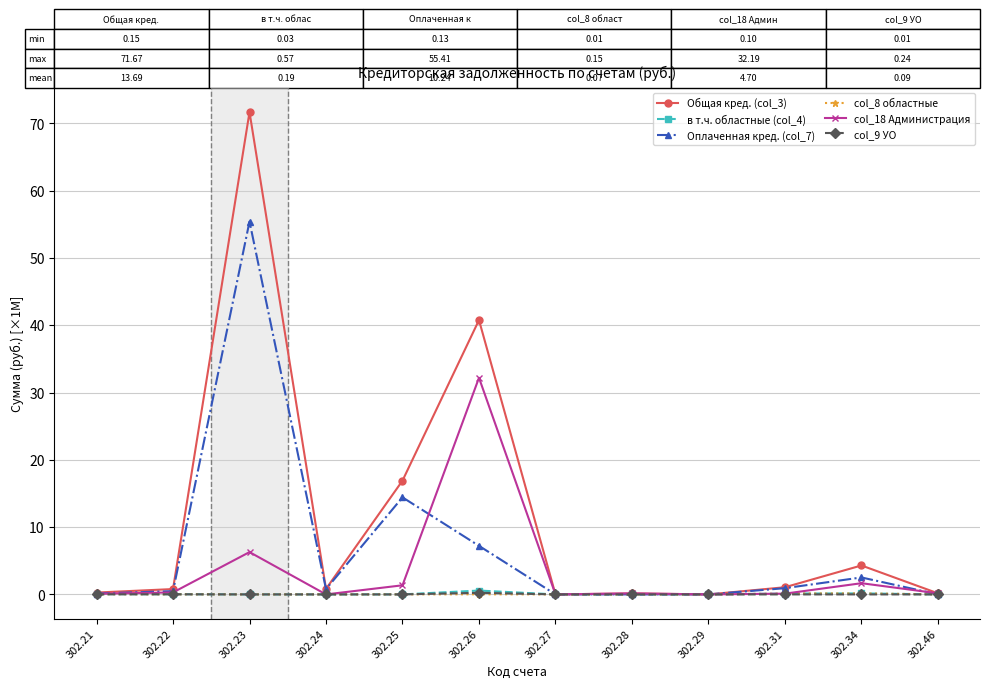

Is this an area chart (filled region under the line)?

No